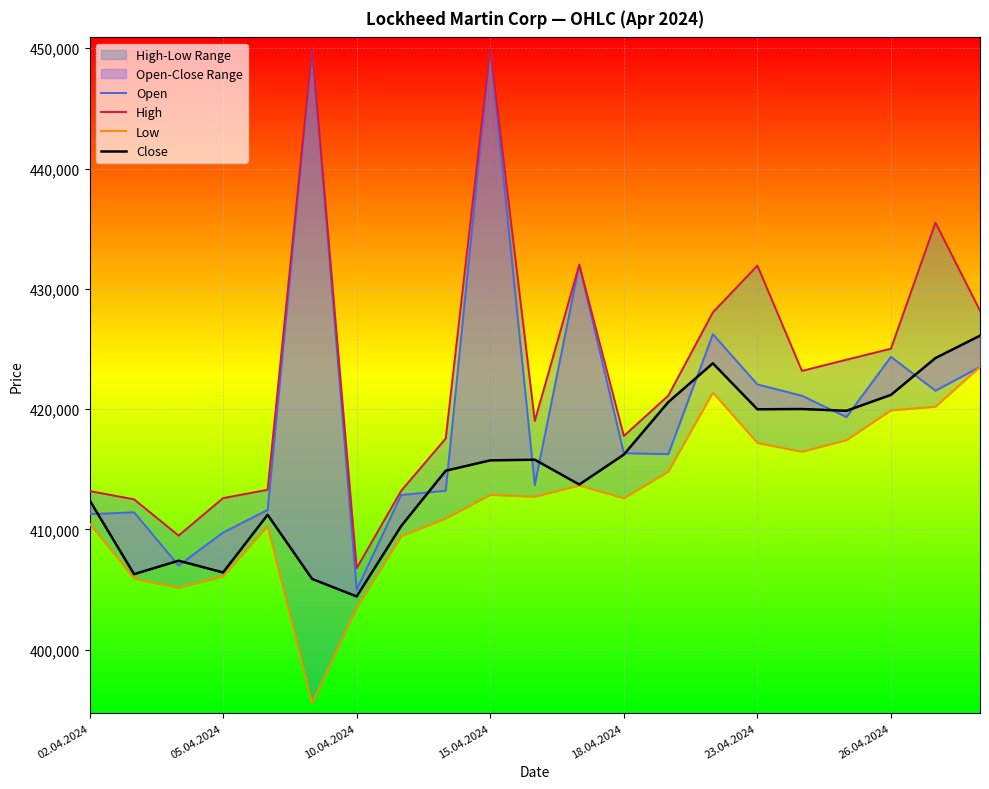

True or false: High and Close cross at least once.

False